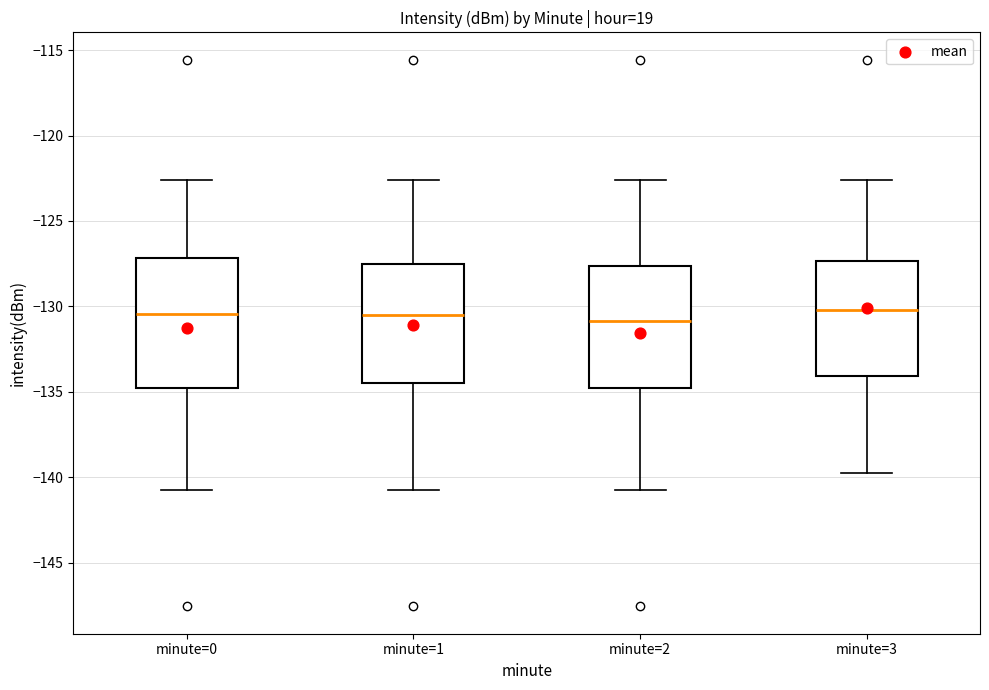

Where does the lower whisker of the box for minute=2 end on the y-axis? The values are not printed on the chart, so give them approximately, as read against the axis.

-141.0